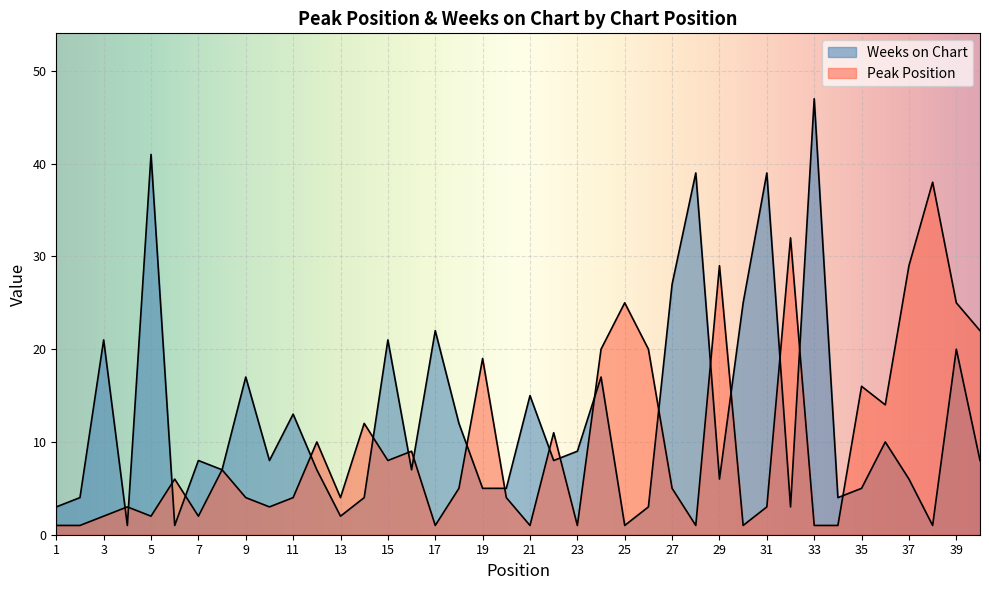

Reading right to left, list all the values displayed in this chart.

Peak Position: 22	25	38	29	14	16	1	1	32	3	1	29	1	5	20	25	20	1	11	1	4	19	5	1	9	8	12	4	10	4	3	4	7	2	6	2	3	2	1	1
Weeks on Chart: 8	20	1	6	10	5	4	47	3	39	25	6	39	27	3	1	17	9	8	15	5	5	12	22	7	21	4	2	7	13	8	17	7	8	1	41	1	21	4	3